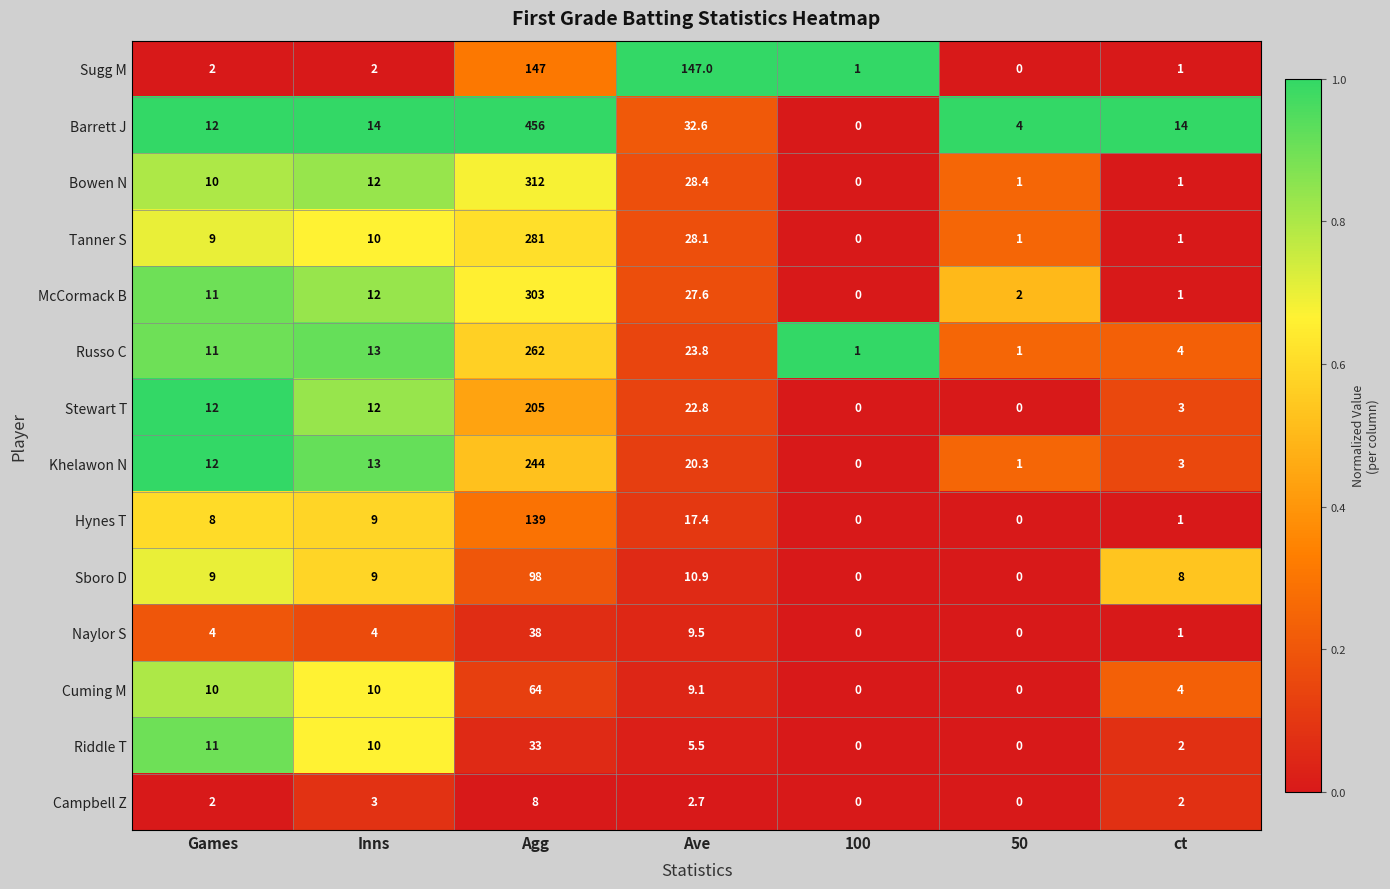

Is it true that Tanner S equals 28.1 at Ave?

True